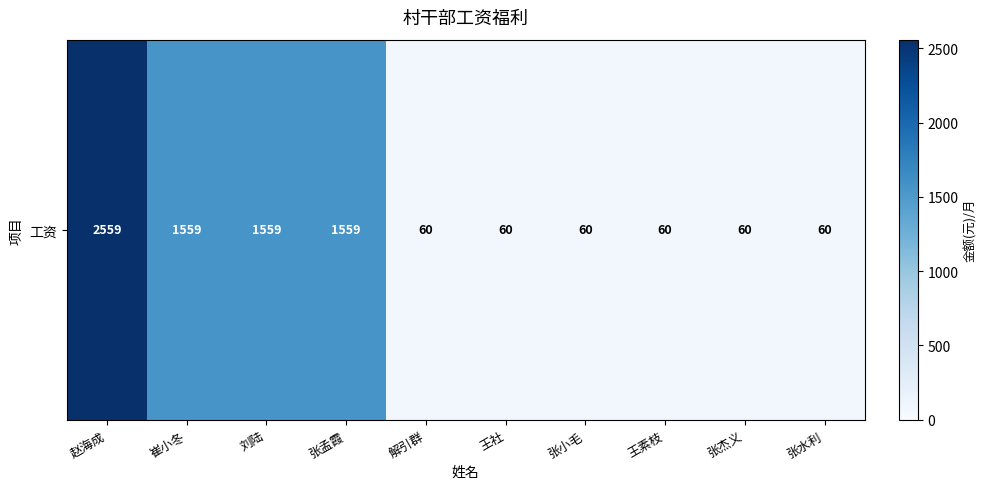

How many values are between 60 and 1559?

9